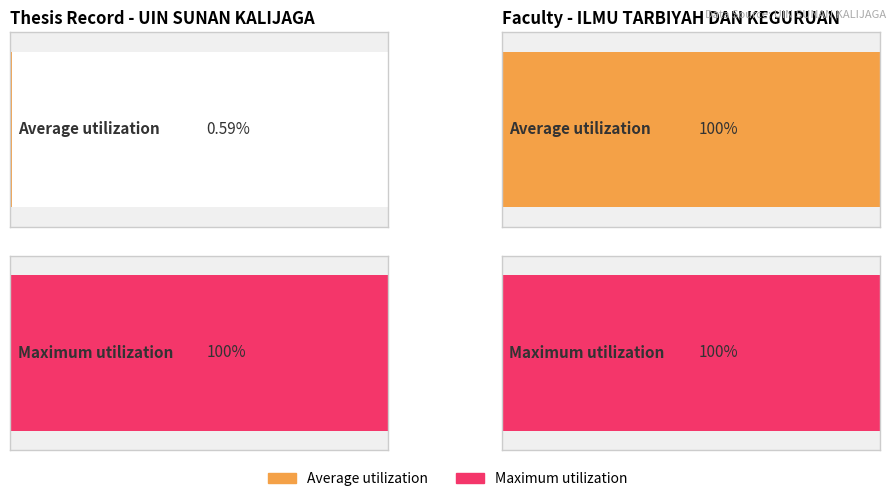

Rank the series by their maximum value, from lowest to highest.

Average utilization, Maximum utilization